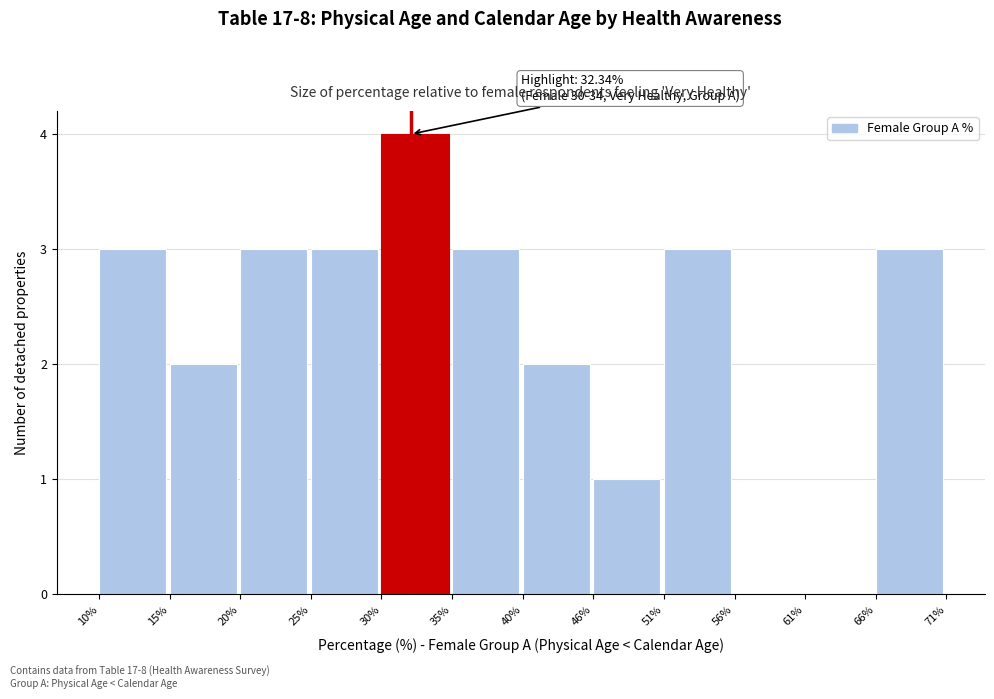

Which range on the x-axis has the tallest bar?

30% to 35%